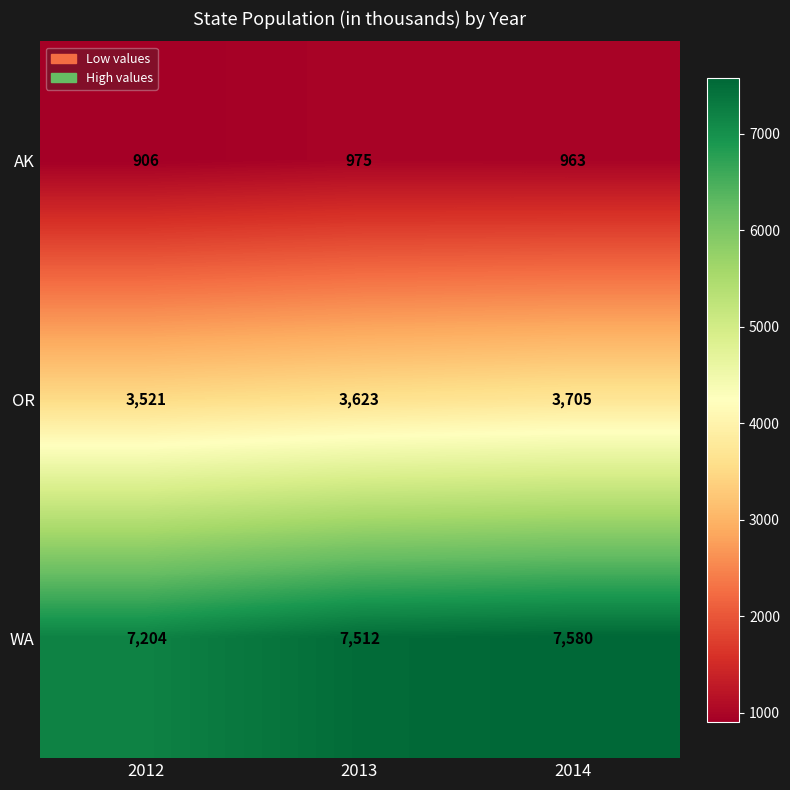

Reading right to left, what are all the values shown in this chart?

AK: 2014=963	2013=975	2012=906
OR: 2014=3705	2013=3623	2012=3521
WA: 2014=7580	2013=7512	2012=7204